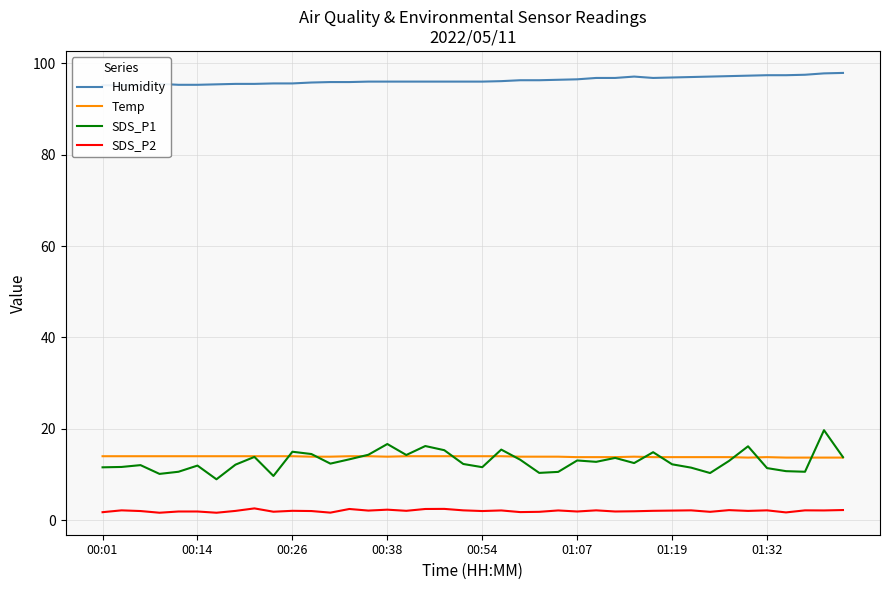

At how many categories does at least one series exceed 32?

40